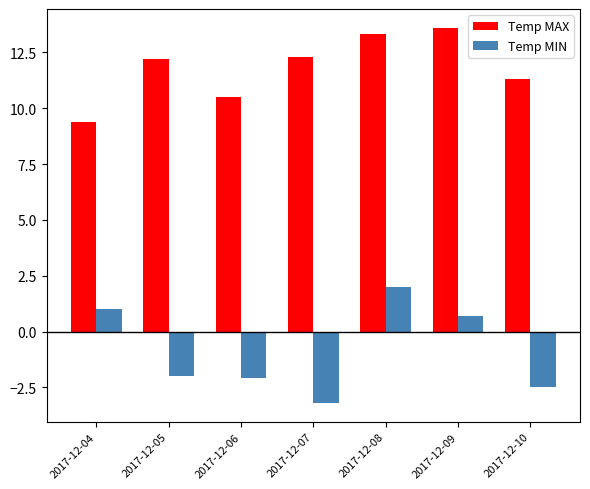

At 2017-12-10, list the series in order from largest to smallest.

Temp MAX, Temp MIN